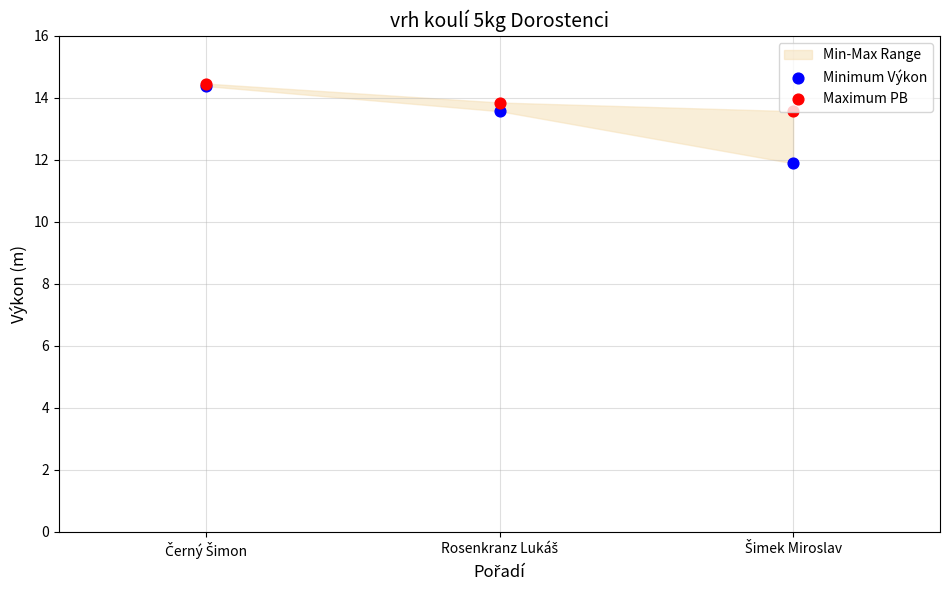

At which category is the sum across all series the highest?

Černý Šimon